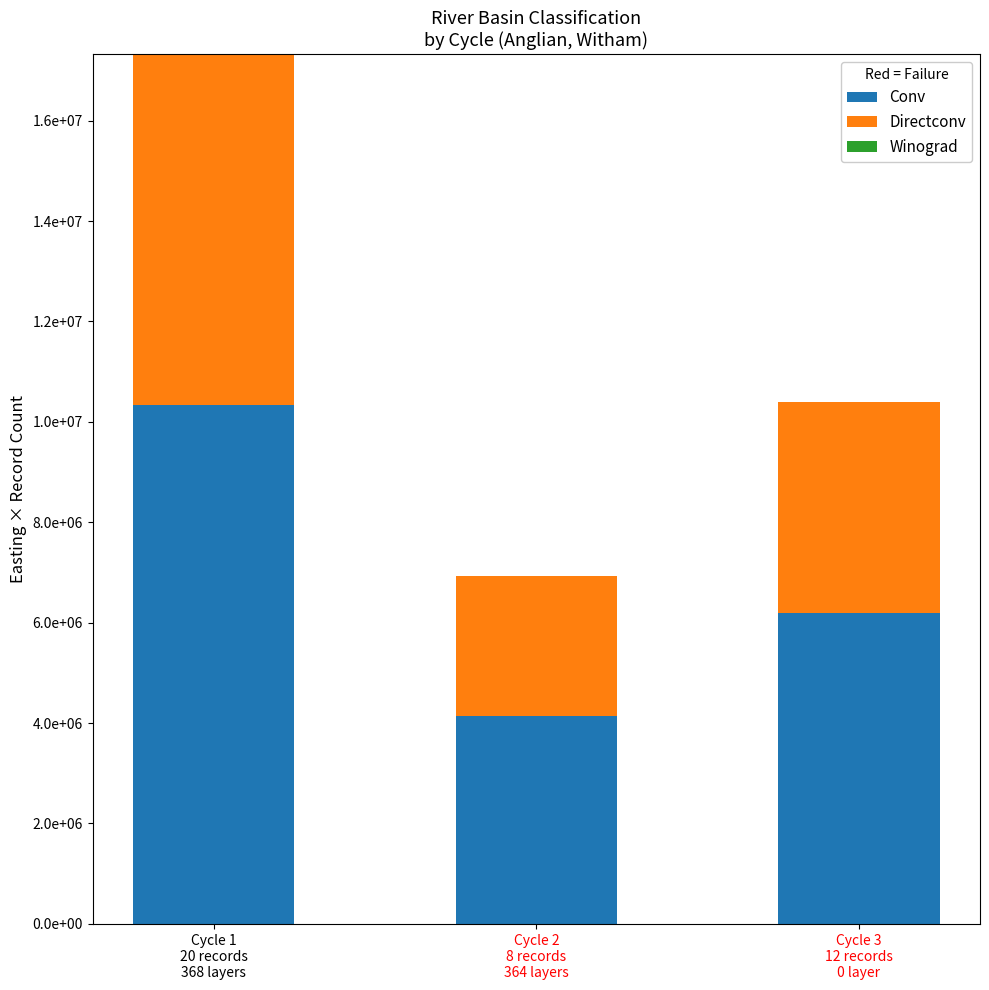

Rank the categories by Conv value from highest to lowest.

Cycle 1
20 records
368 layers, Cycle 3
12 records
0 layer, Cycle 2
8 records
364 layers